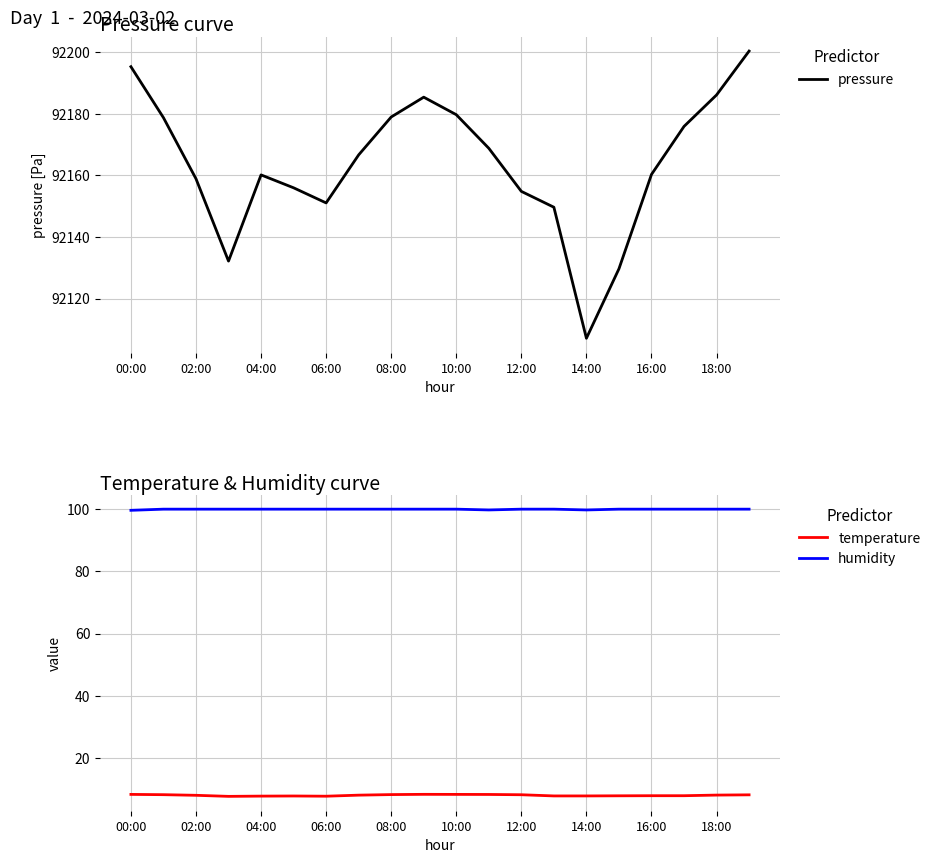

True or false: humidity and pressure cross at least once.

False